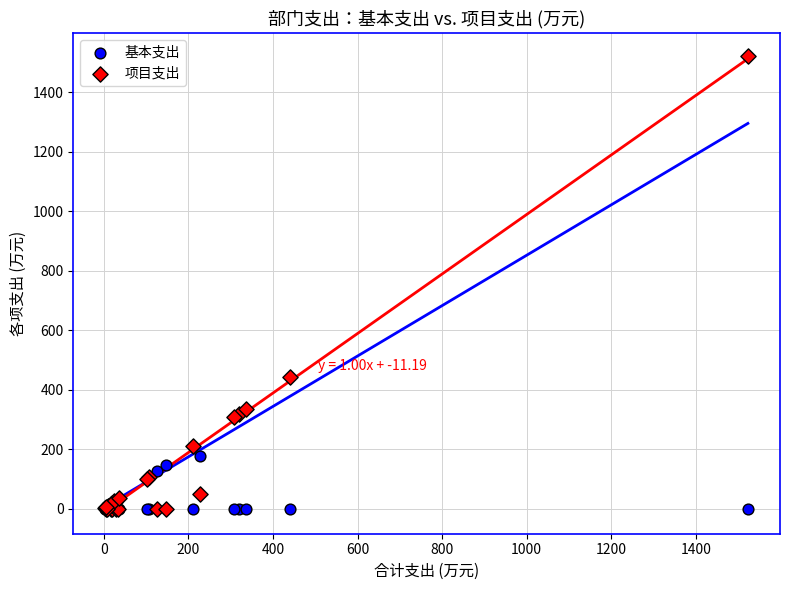

Across all series, what Y value is closest to 761?

441.0